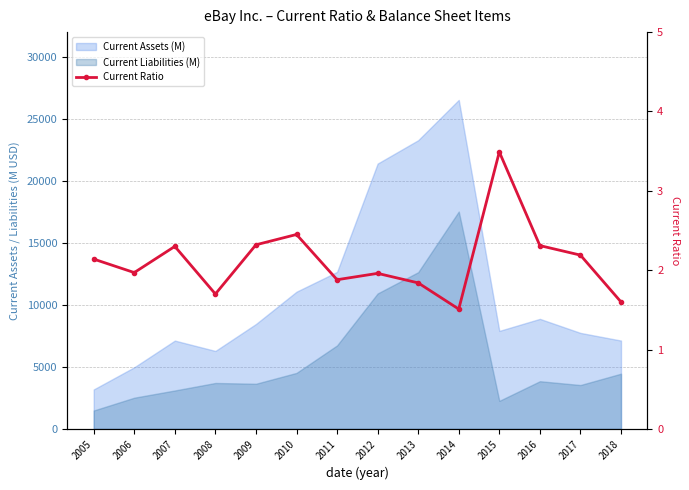

The chart shows a value of 2.0 at 2012. True or false?

True